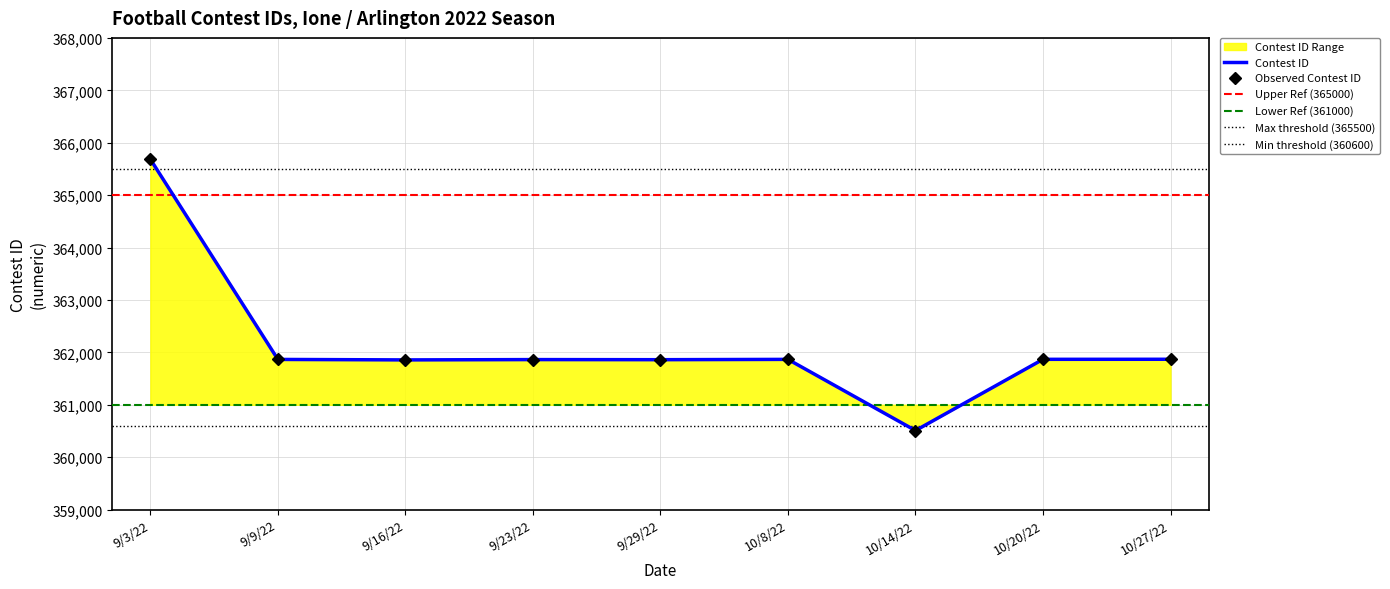

Which category has the highest value across all series?

9/3/22